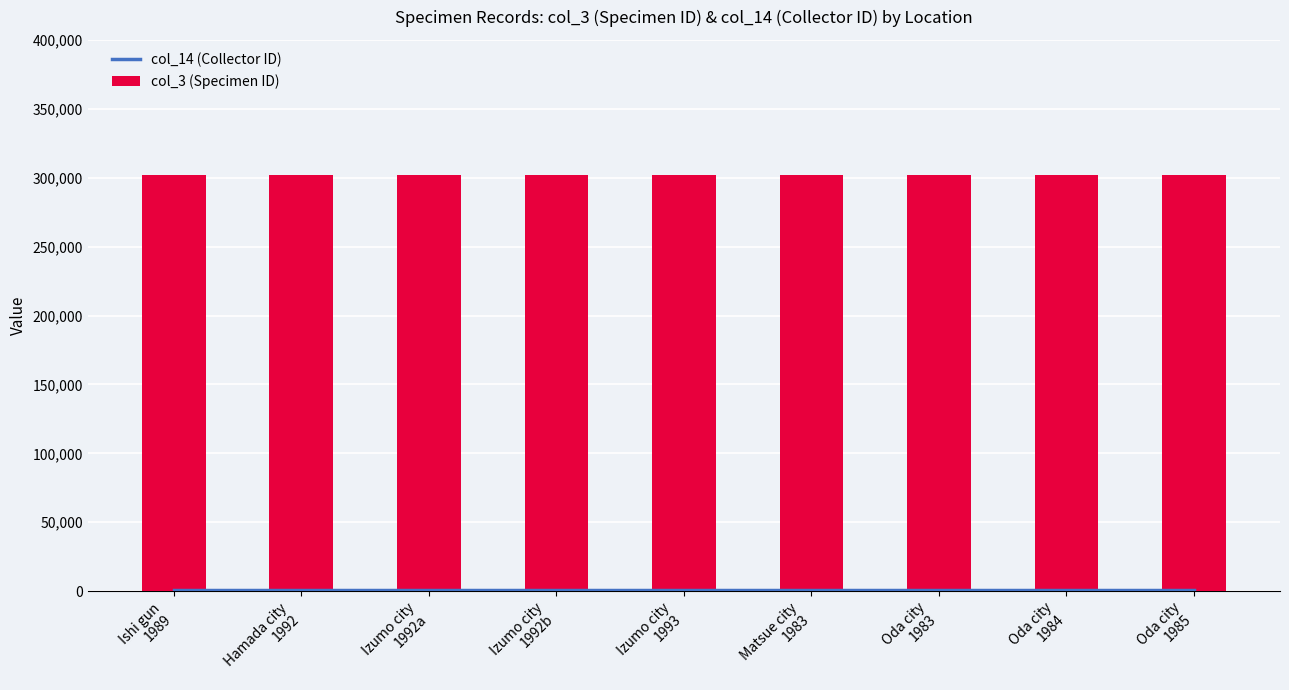

Rank the categories by col_14 (Collector ID) value from highest to lowest.

Ishi gun, Hamada city, Izumo city, Izumo city, Izumo city, Matsue city, Oda city, Oda city, Oda city